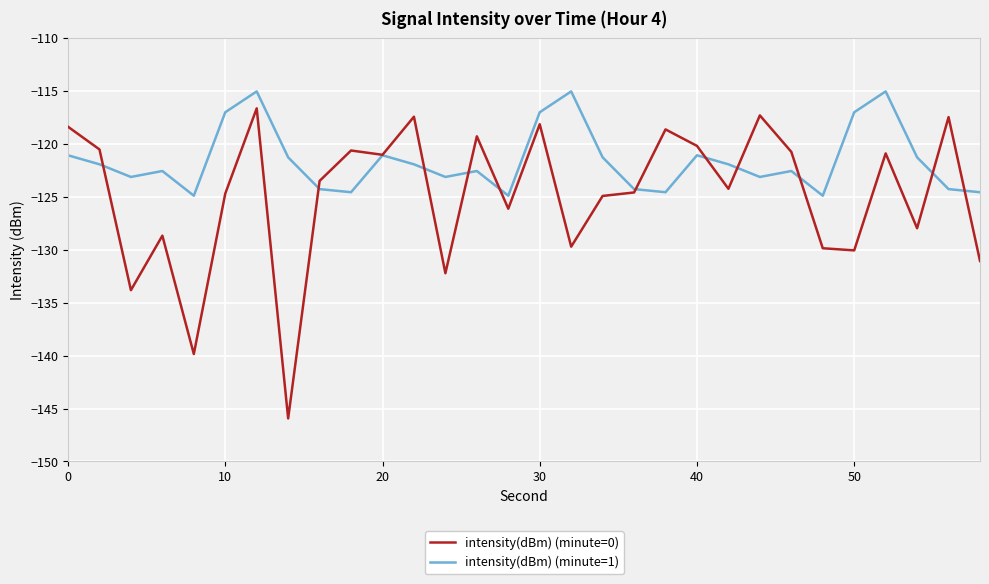

Which series has the largest total across all categories?

intensity(dBm) (minute=1)